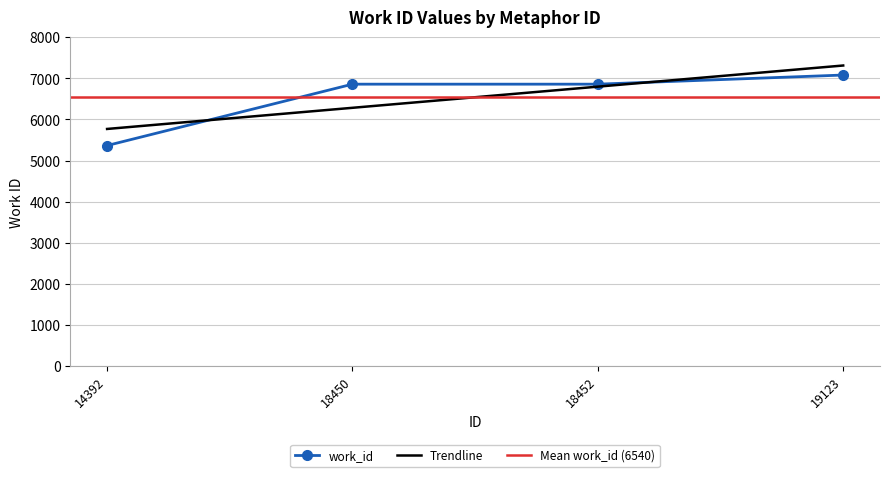

How many values exceed 6858?

1